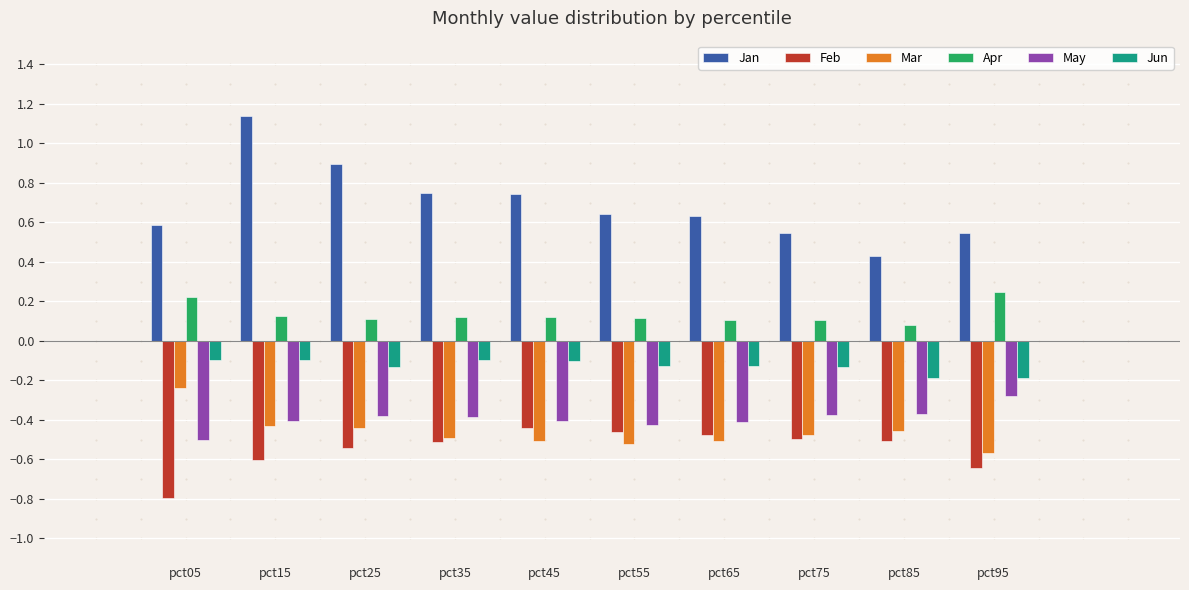

What is the sum of all Mar values?

-4.6